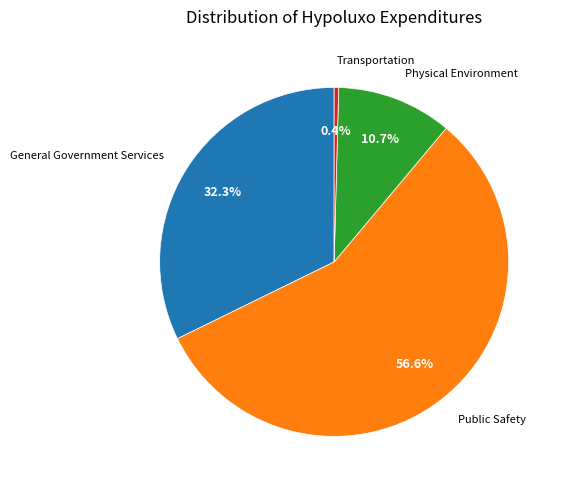

Is there any slice that represents more than half of the pie?

Yes